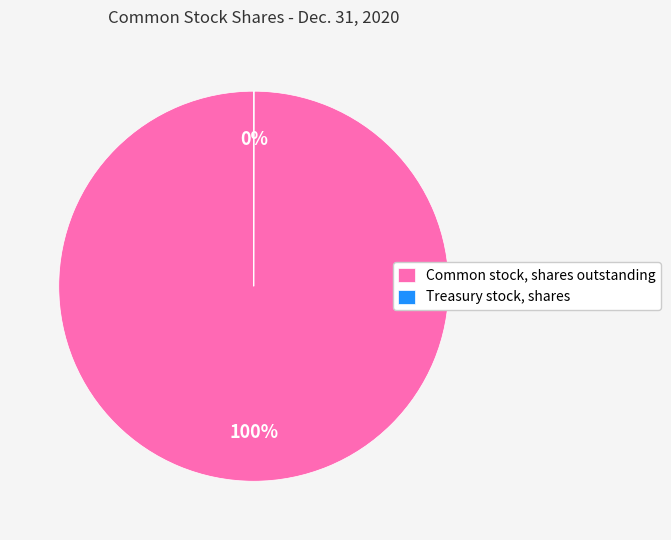

To the nearest percent, what is the average slice percentage?

50%